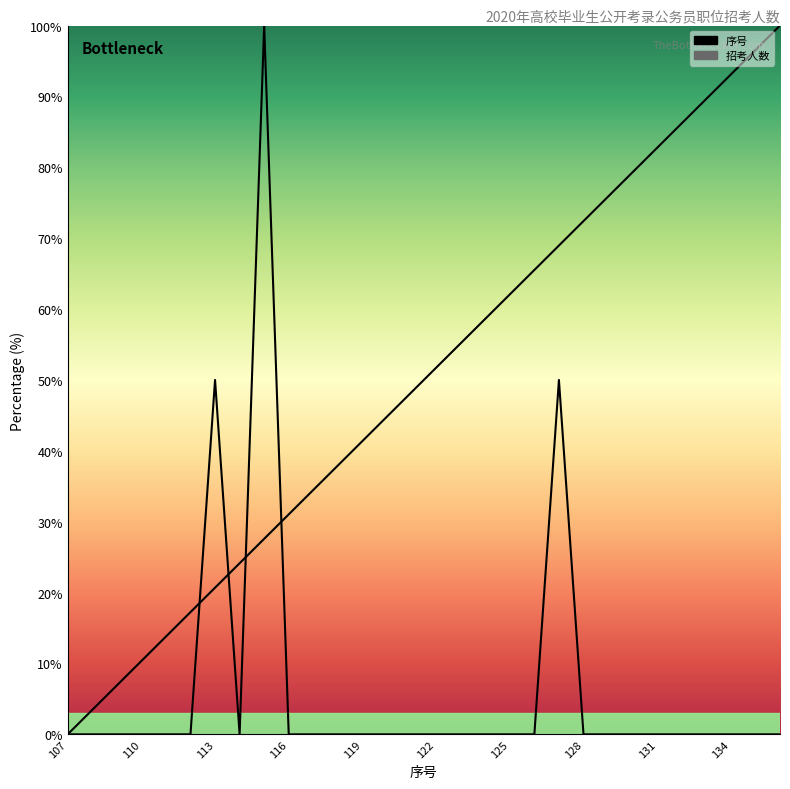

What is the average value of the 序号 series?

50.0